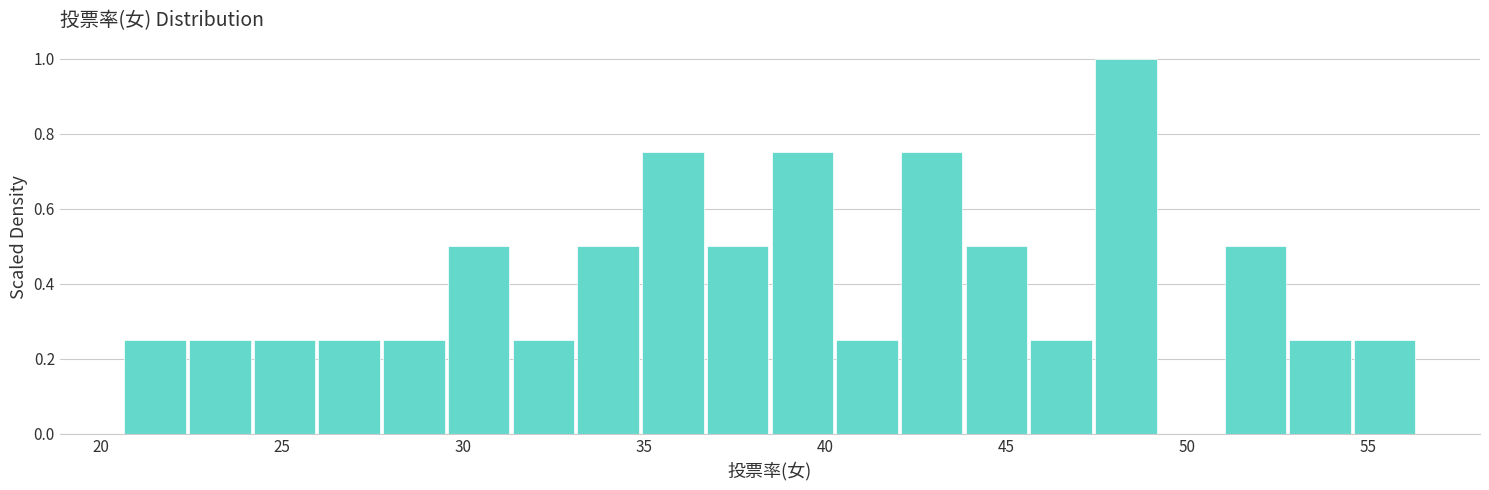

Read against the x-axis, roughly where is the centre of the tallest bar?

48.5